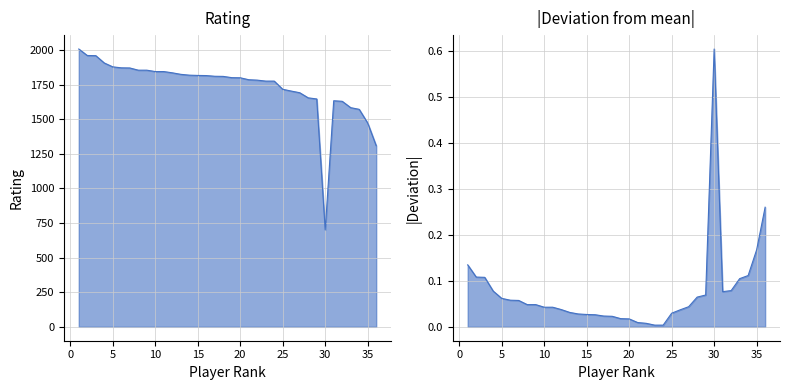

What is the sum of all values?

62631